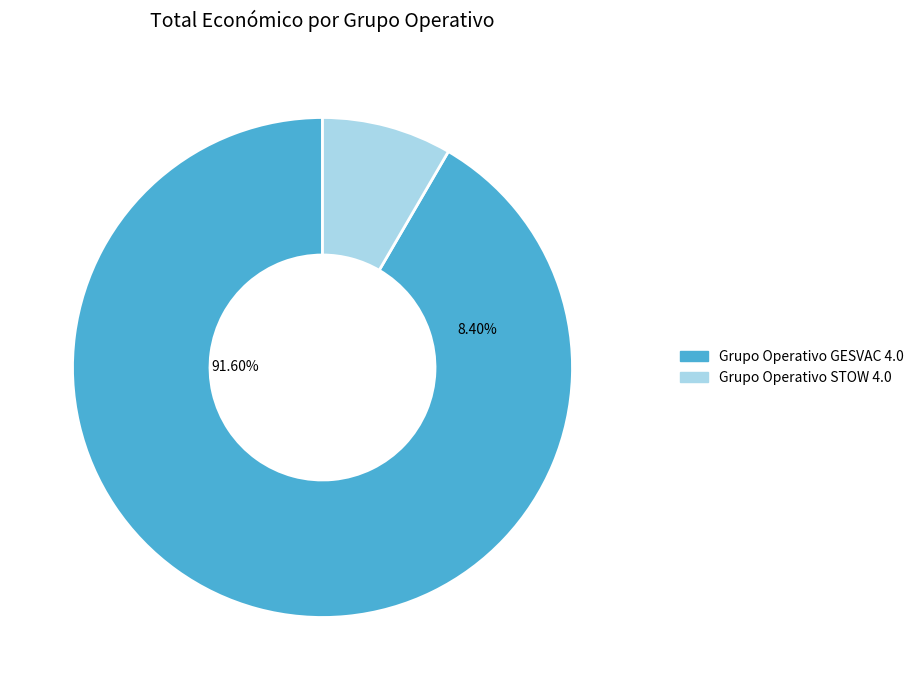

How many slices are in this pie chart?

2